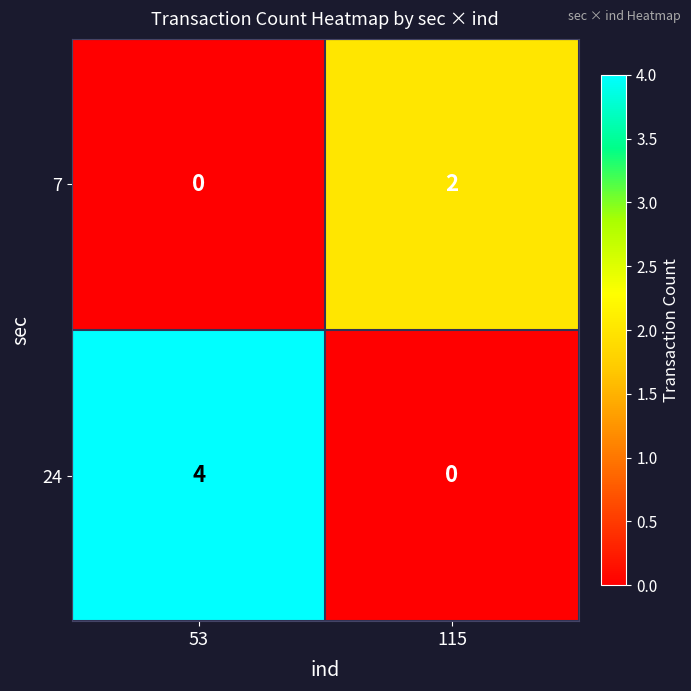

What is the greatest value displayed?

4